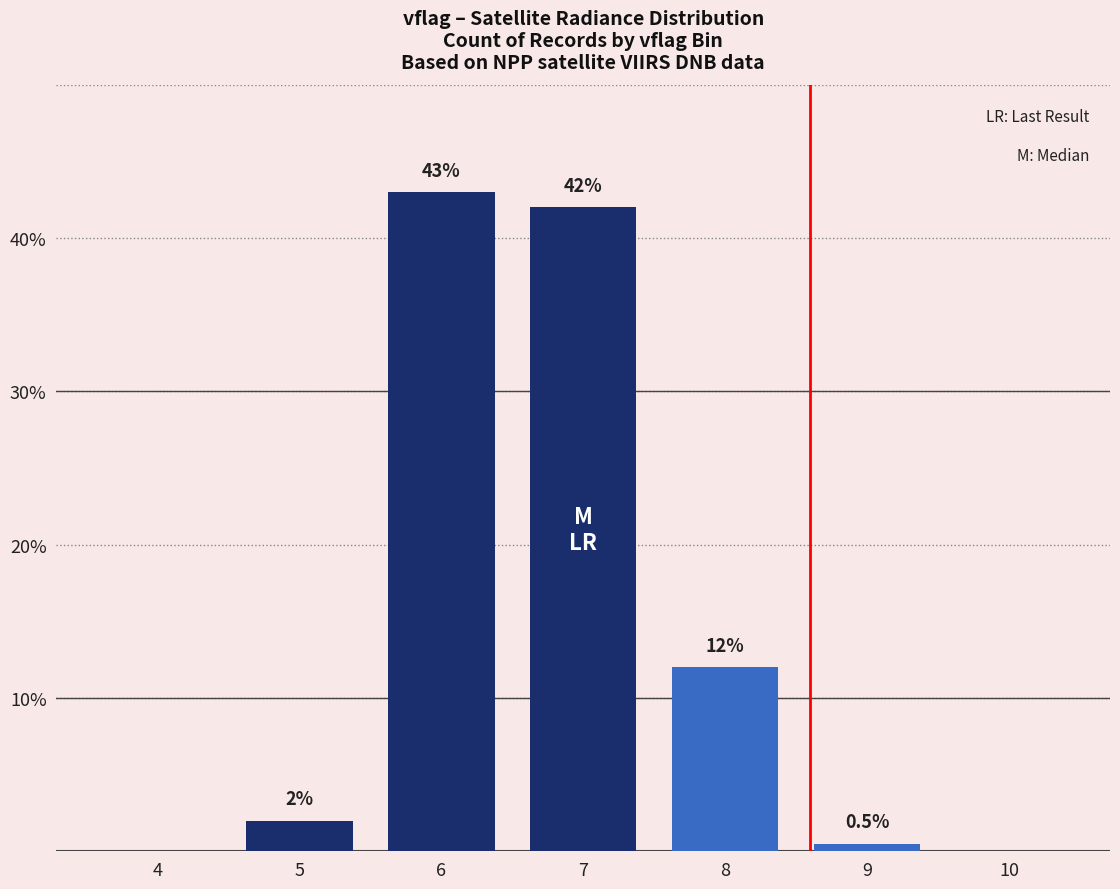

Is it true that the value at 7 is 58.1?

False